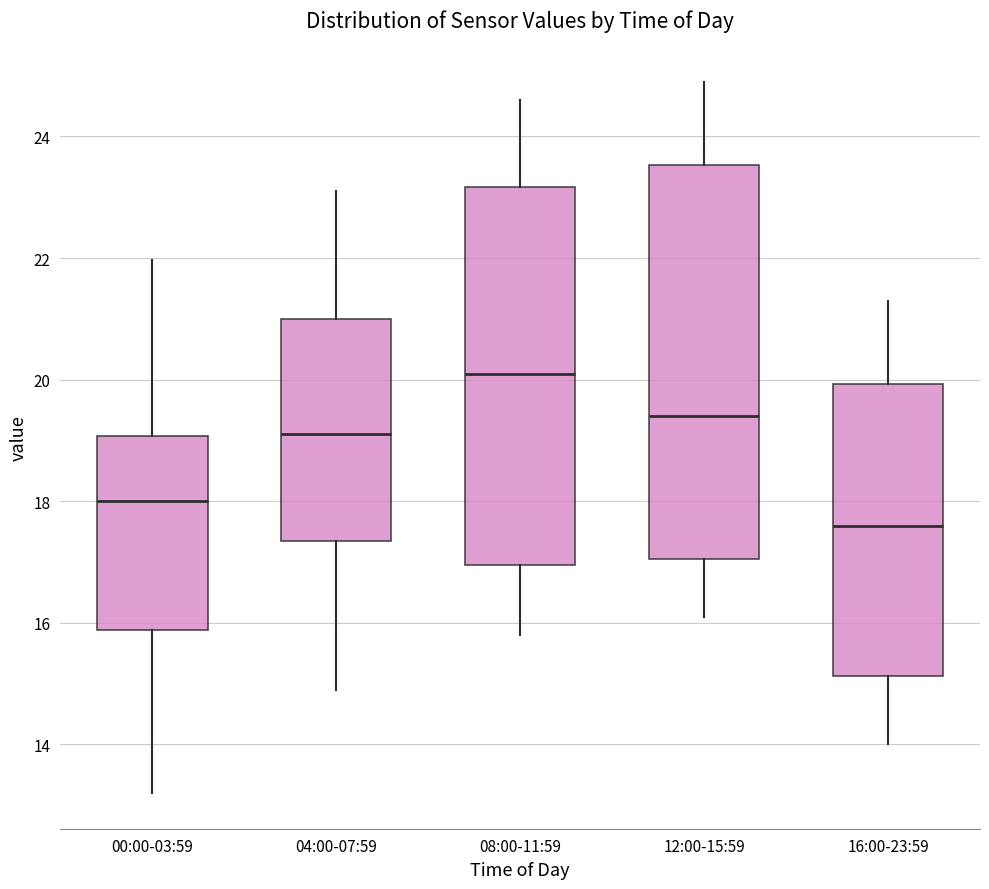

Where is the upper edge of the box for 16:00-23:59 on the y-axis? The values are not printed on the chart, so give them approximately, as read against the axis.

20.0